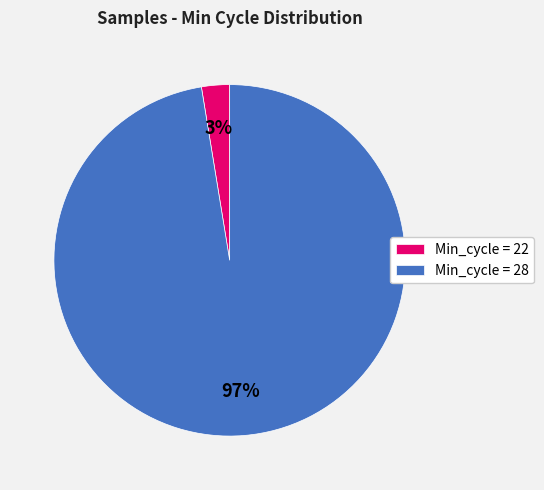

Between Min_cycle = 22 and Min_cycle = 28, which is larger?

Min_cycle = 28